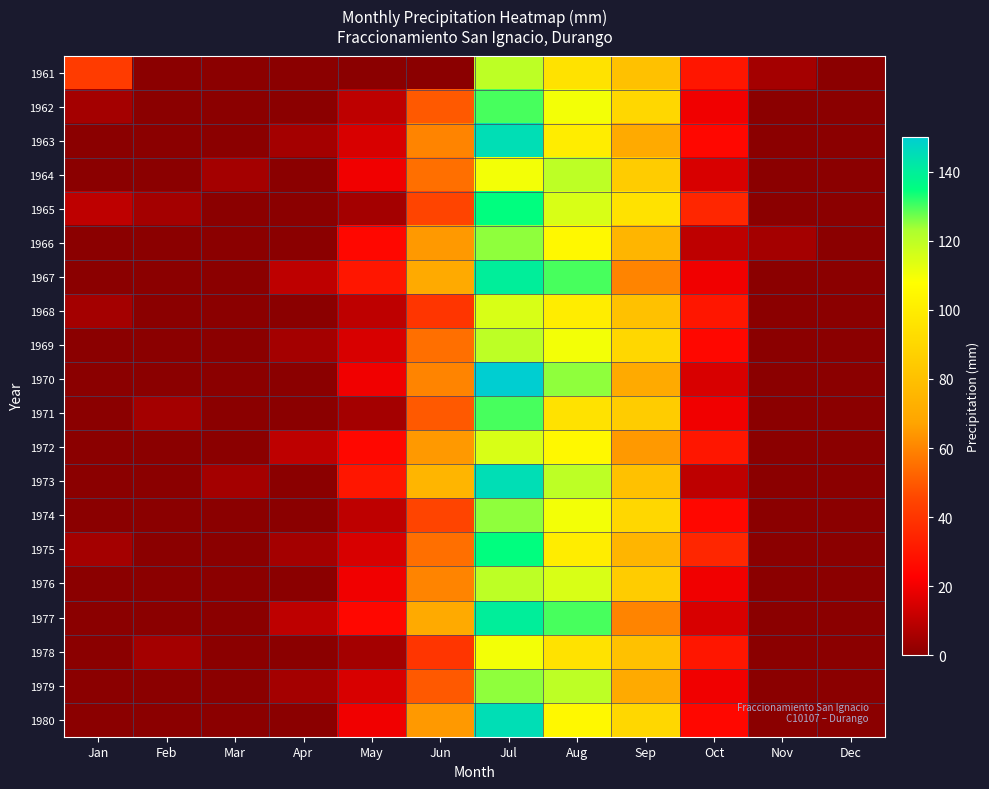

Which category has the highest value across all series?

Jul